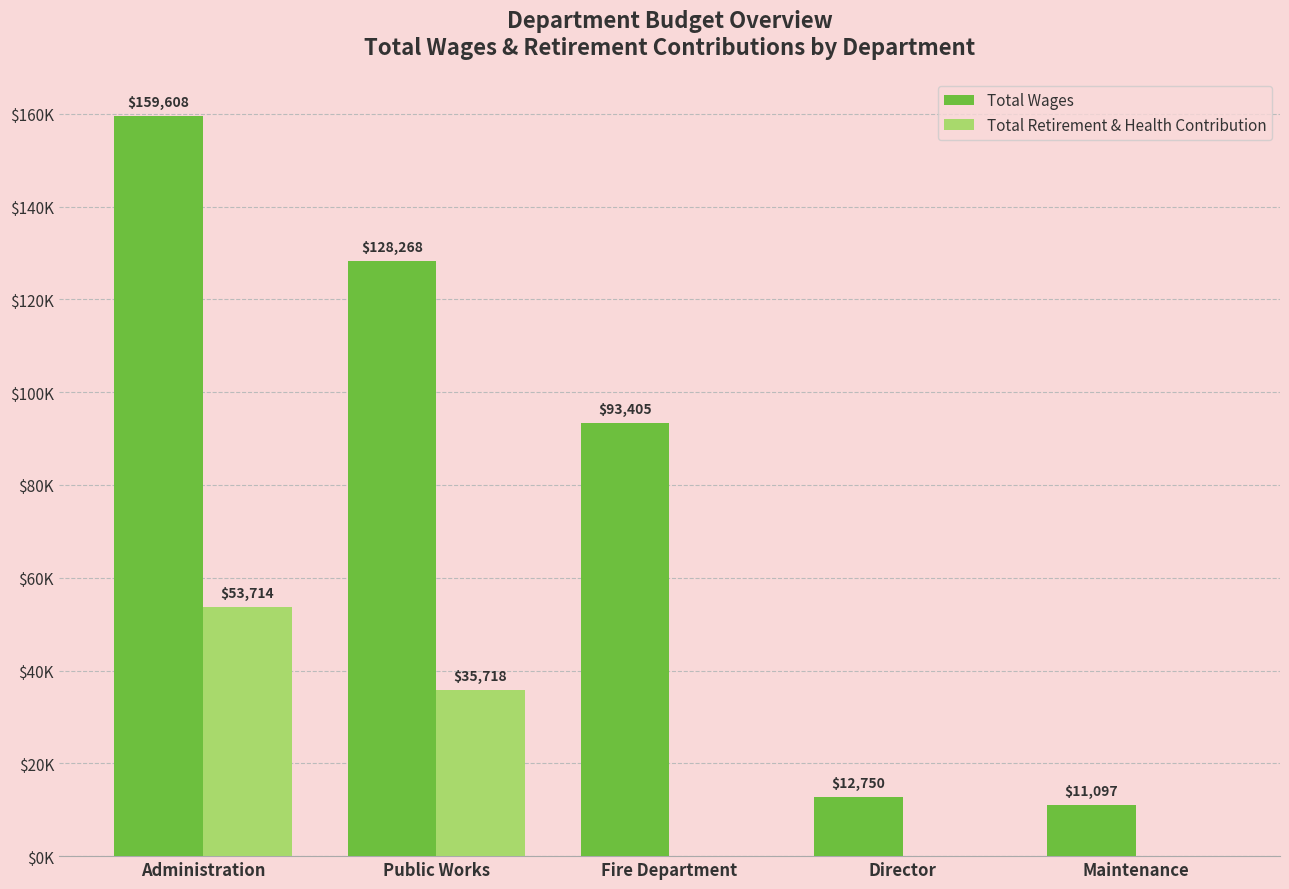

Reading left to right, what are all the values shown in this chart?

Total Wages: Administration=159608	Public Works=128268	Fire Department=93405	Director=12750	Maintenance=11097
Total Retirement & Health Contribution: Administration=53714	Public Works=35718	Fire Department=0	Director=0	Maintenance=0